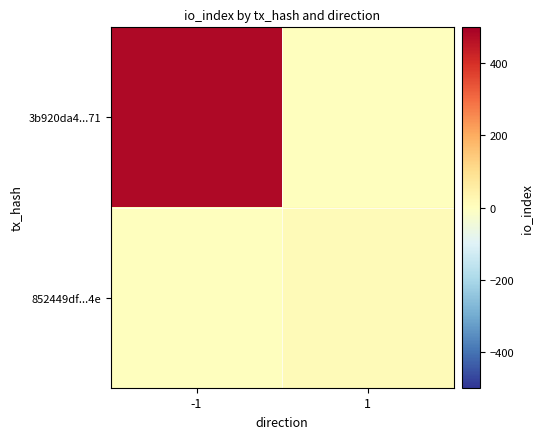

Reading left to right, list all the values displayed in this chart.

3b920da4...71: -1=477	1=0
852449df...4e: -1=0	1=14